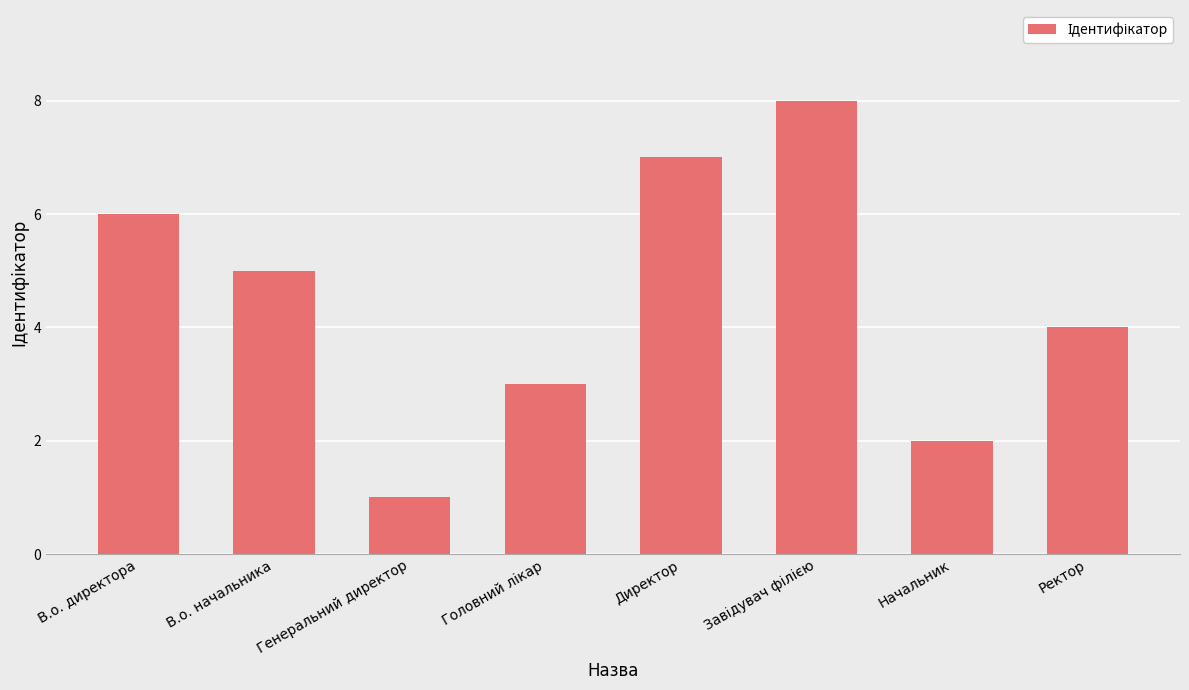

What position from the right is Генеральний директор?

6